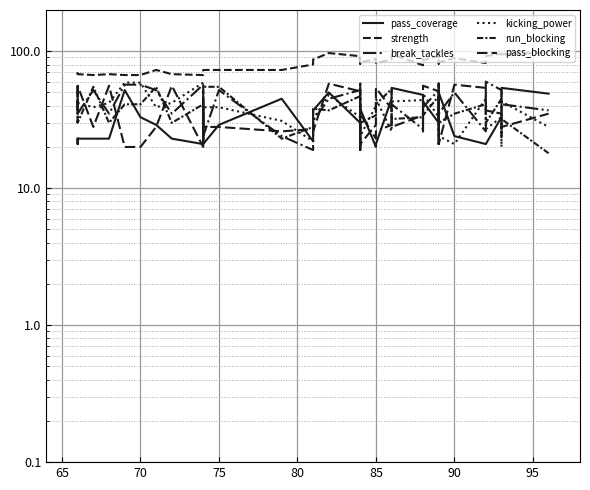

True or false: break_tackles and strength intersect in this chart.

False